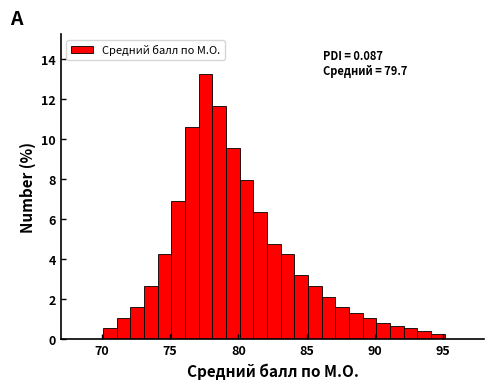

Around what value on the x-axis is the tallest bar? Give the approximate position of its centre, as read against the axis.

77.5